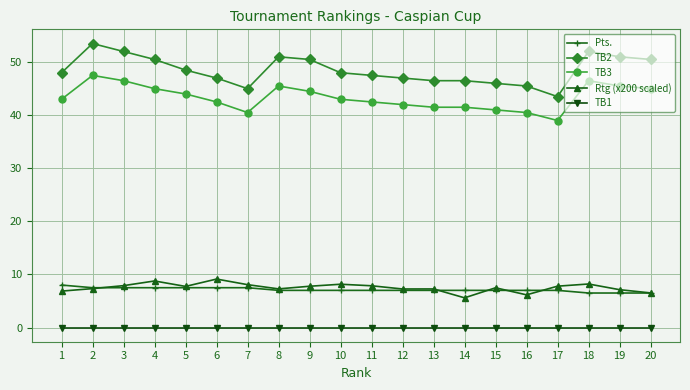

True or false: TB1 and TB3 intersect in this chart.

False